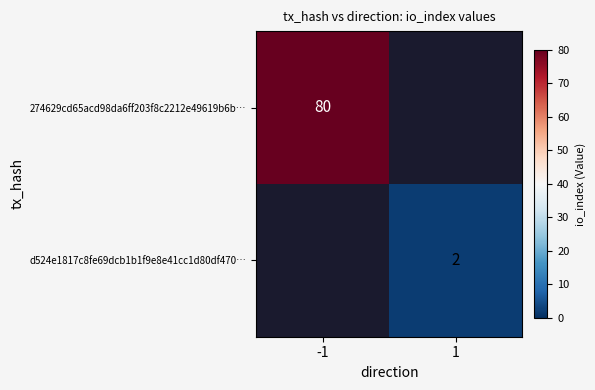

True or false: 274629cd65acd98da6ff203f8c2212e49619b6b… has a value of 123 at -1.

False